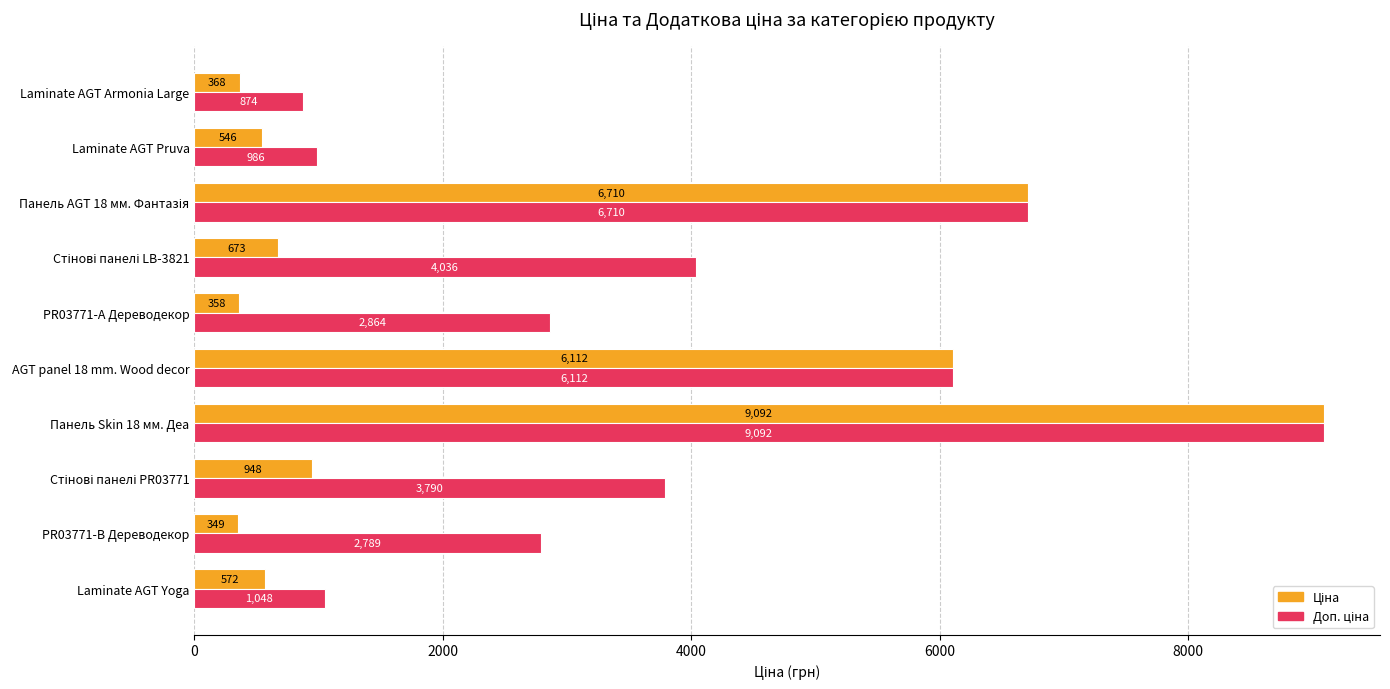

What is the maximum value shown in the chart?

9092.0